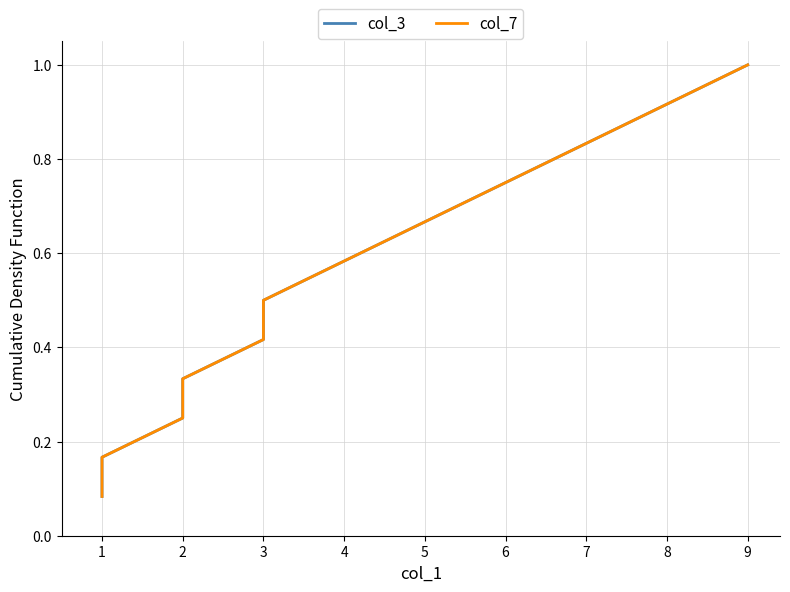

What is the difference between the second highest and second lowest values in the col_3 series?

0.8